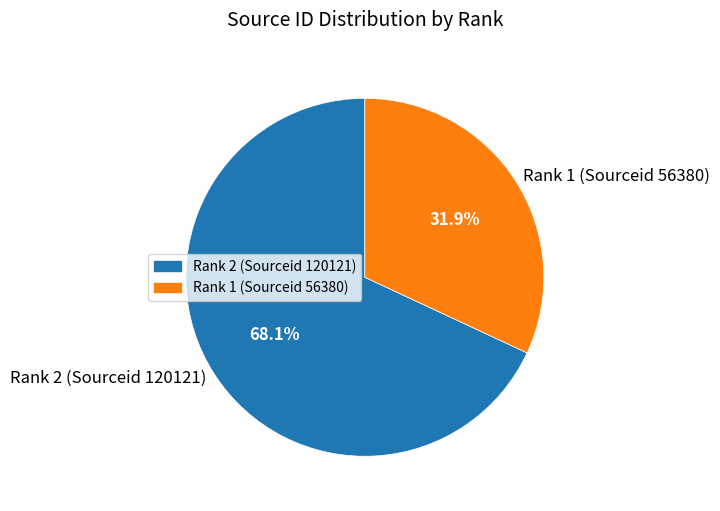

Approximately how many times larger is the value at Rank 2 (Sourceid 120121) compared to Rank 1 (Sourceid 56380)?

2.1